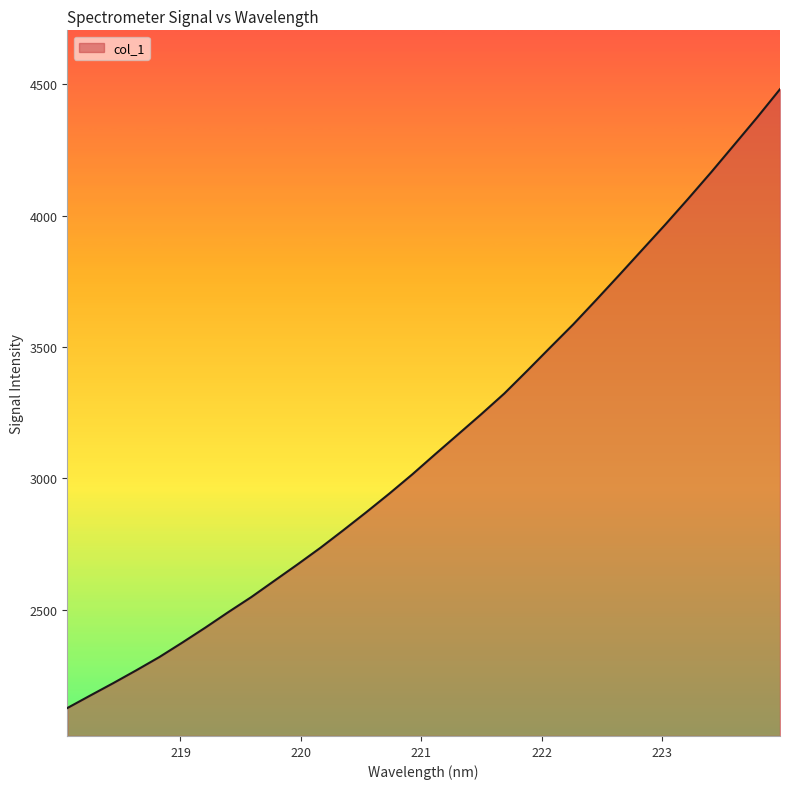

What is the greatest value displayed?

4481.7